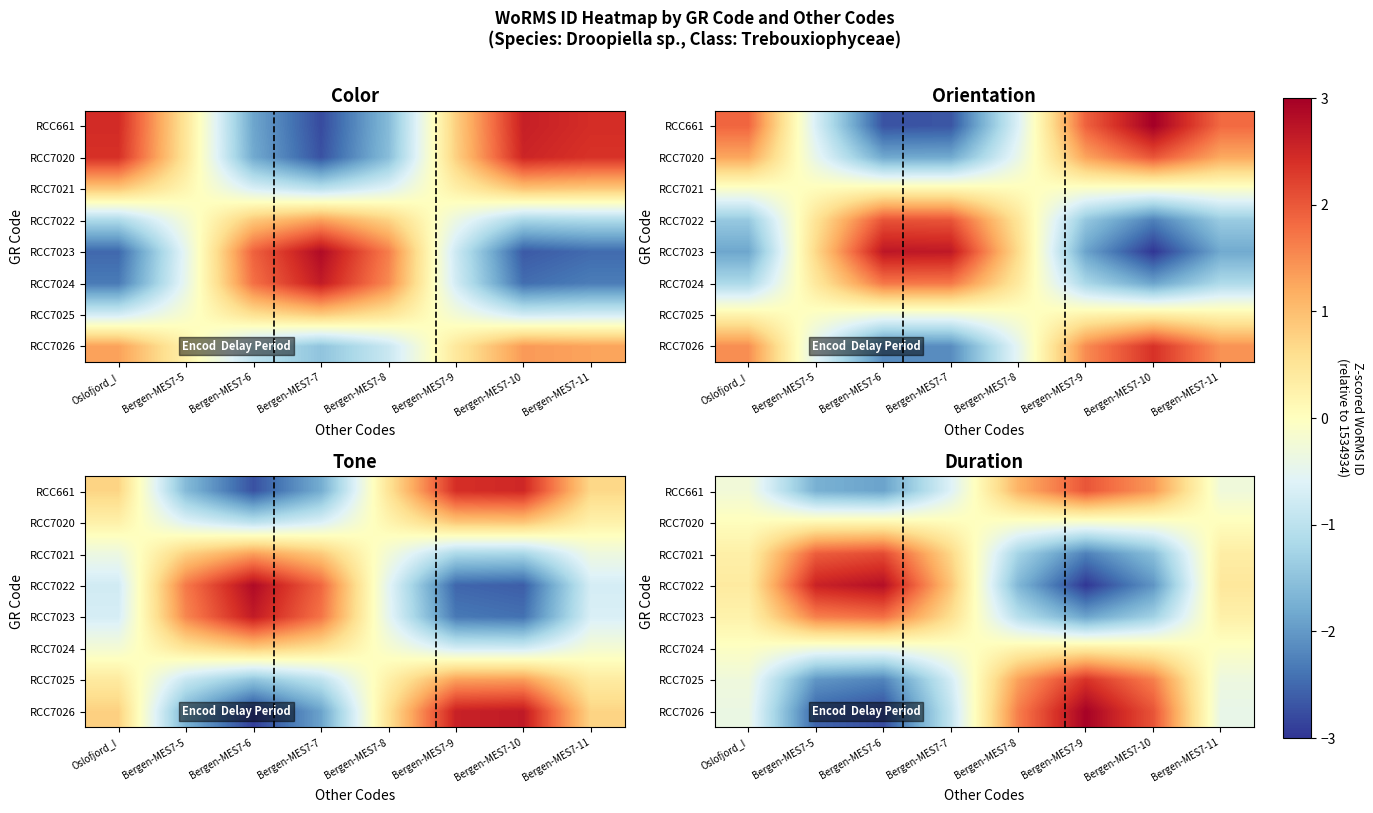

Which category has the lowest value across all series?

Bergen-MES7-9